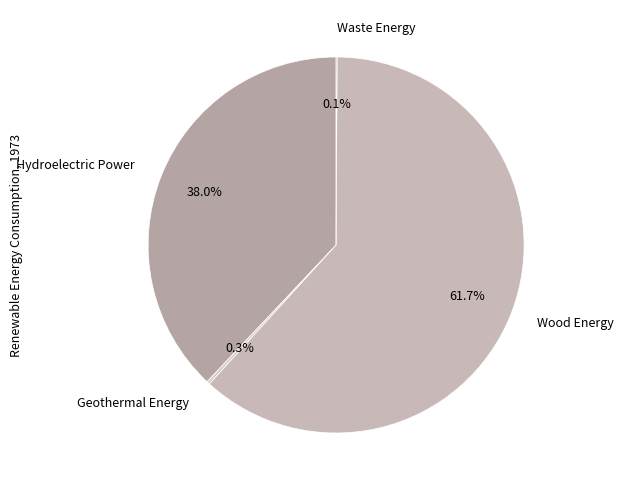

What is the largest slice in the pie chart?

Wood Energy